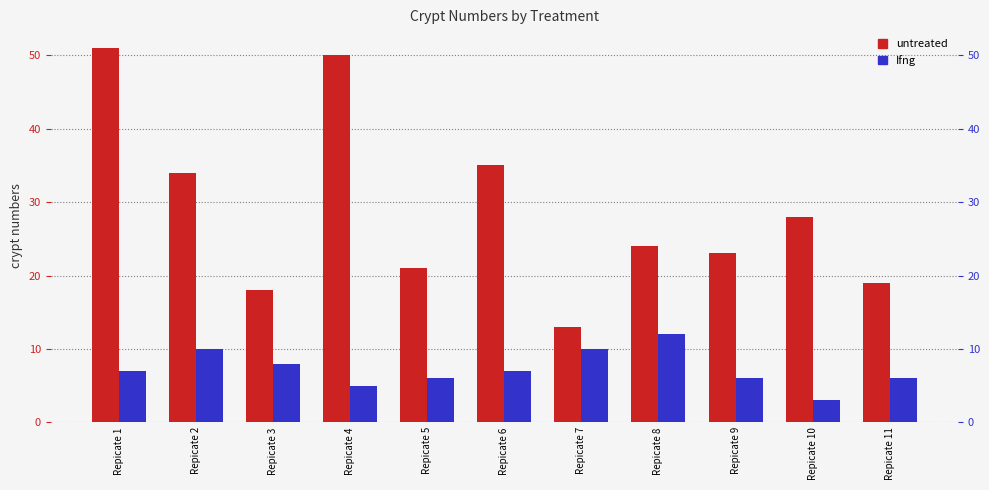

Which series has the largest total across all categories?

untreated